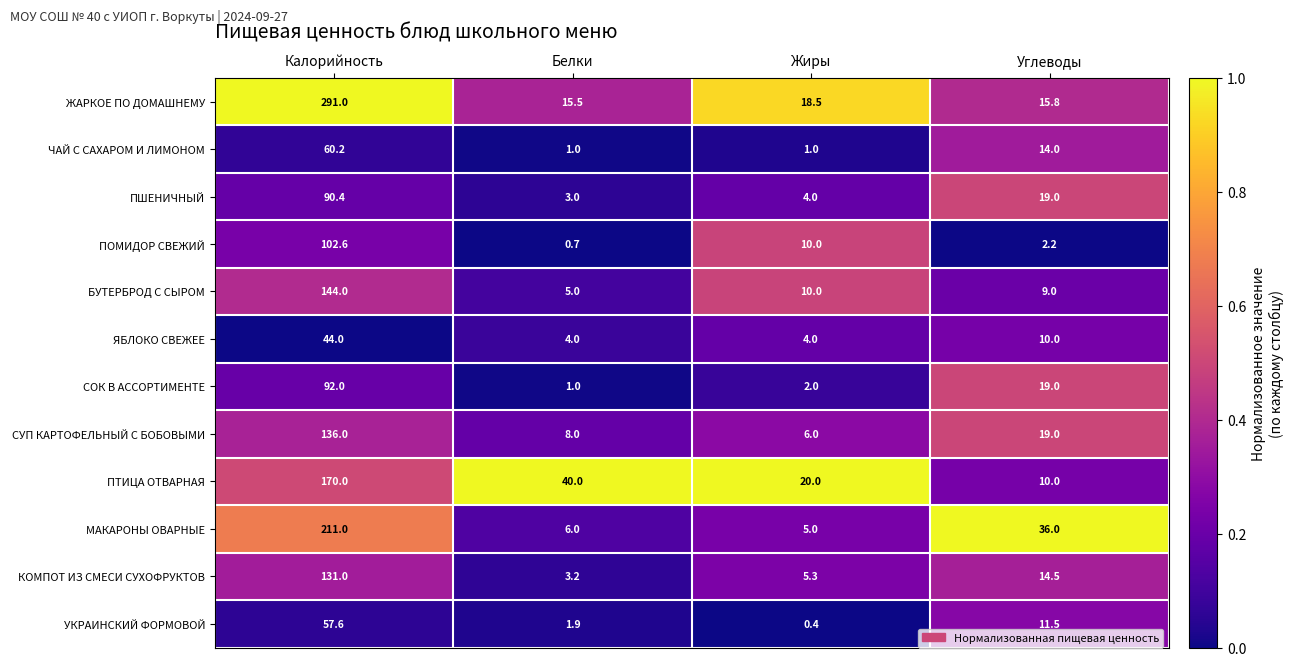

Which series has the largest range (max minus min)?

ЖАРКОЕ ПО ДОМАШНЕМУ